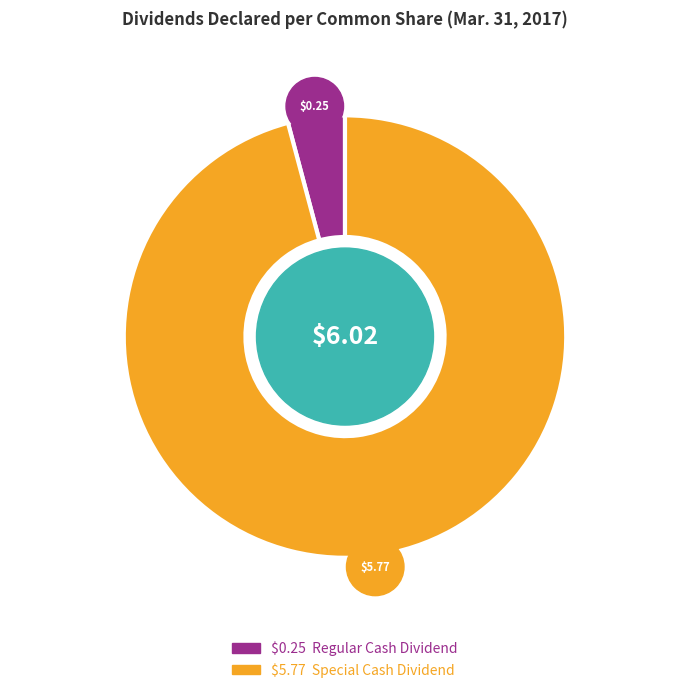

To the nearest percent, what percentage of the pie is Regular Cash Dividend?

4%